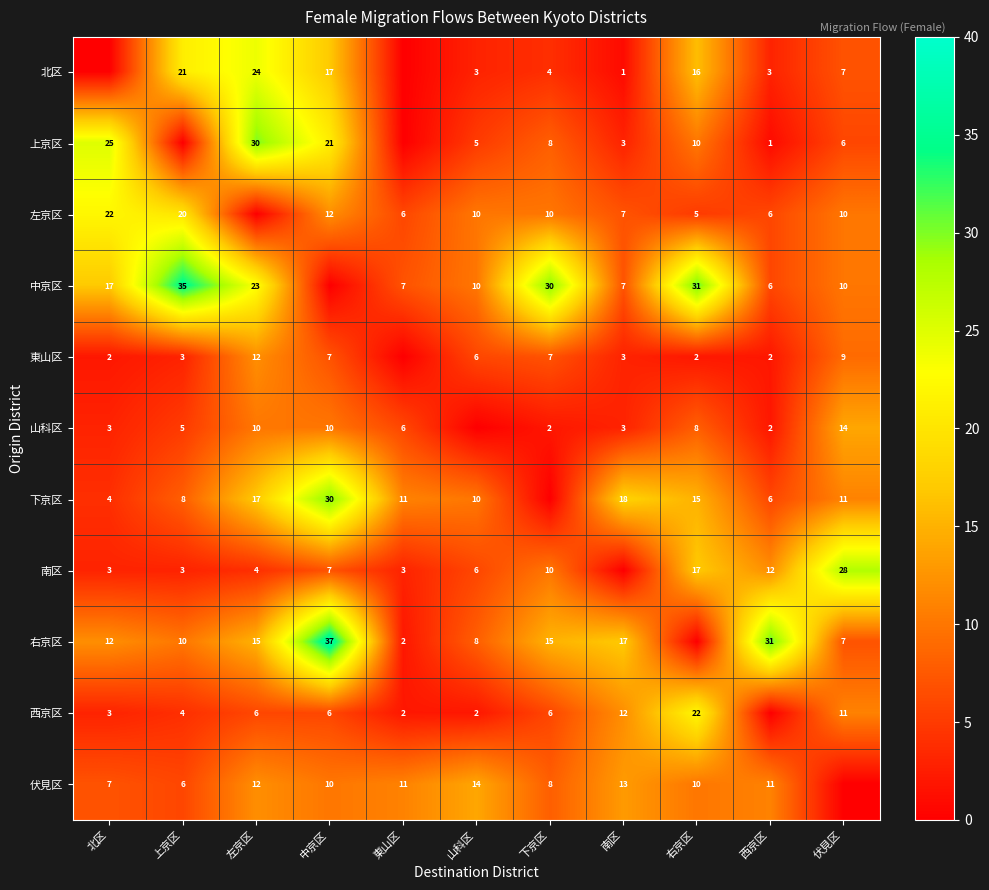

What is the sum of the 伏見区 values at 上京区 and 南区?

19